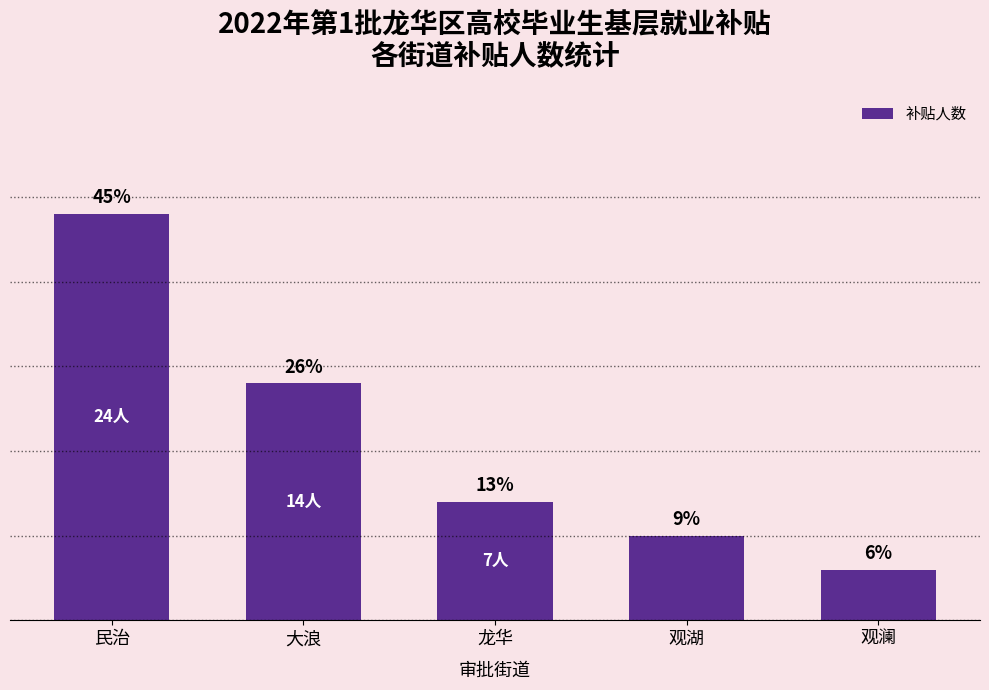

What is the sum of the values at 民治 and 大浪?

38